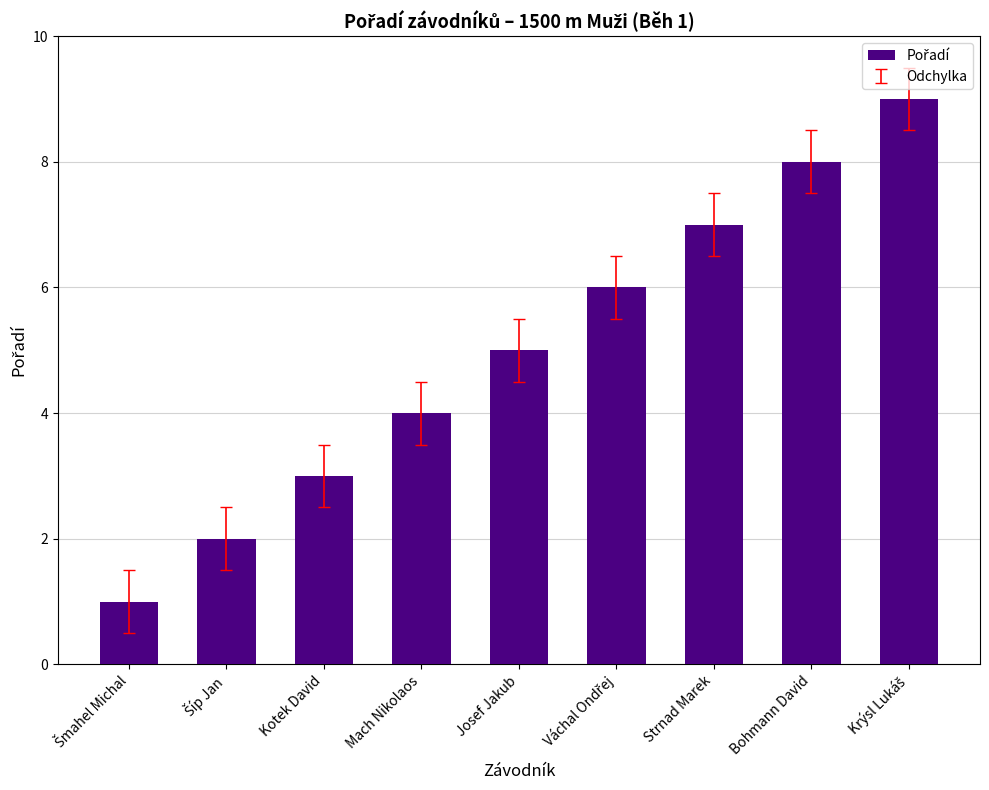

How many values are between 3 and 7?

5